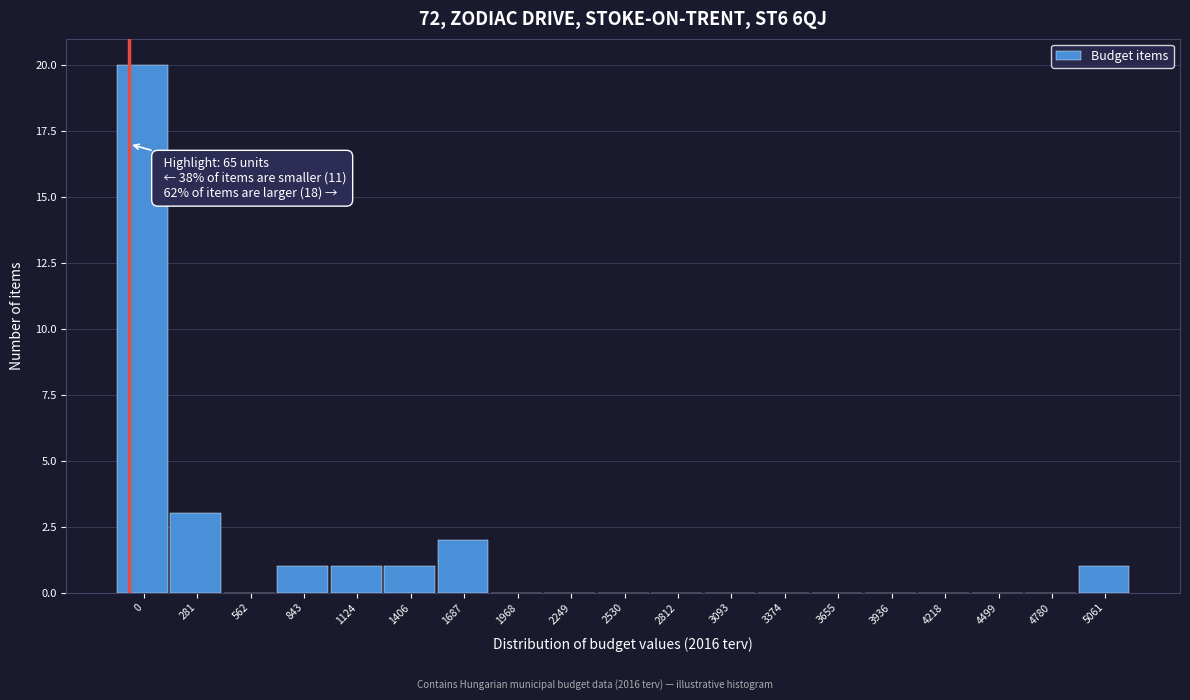

Reading left to right, what are all the values shown in this chart?

0=20	281=3	562=0	843=1	1124=1	1406=1	1687=2	1968=0	2249=0	2530=0	2812=0	3093=0	3374=0	3655=0	3936=0	4218=0	4499=0	4780=0	5061=1